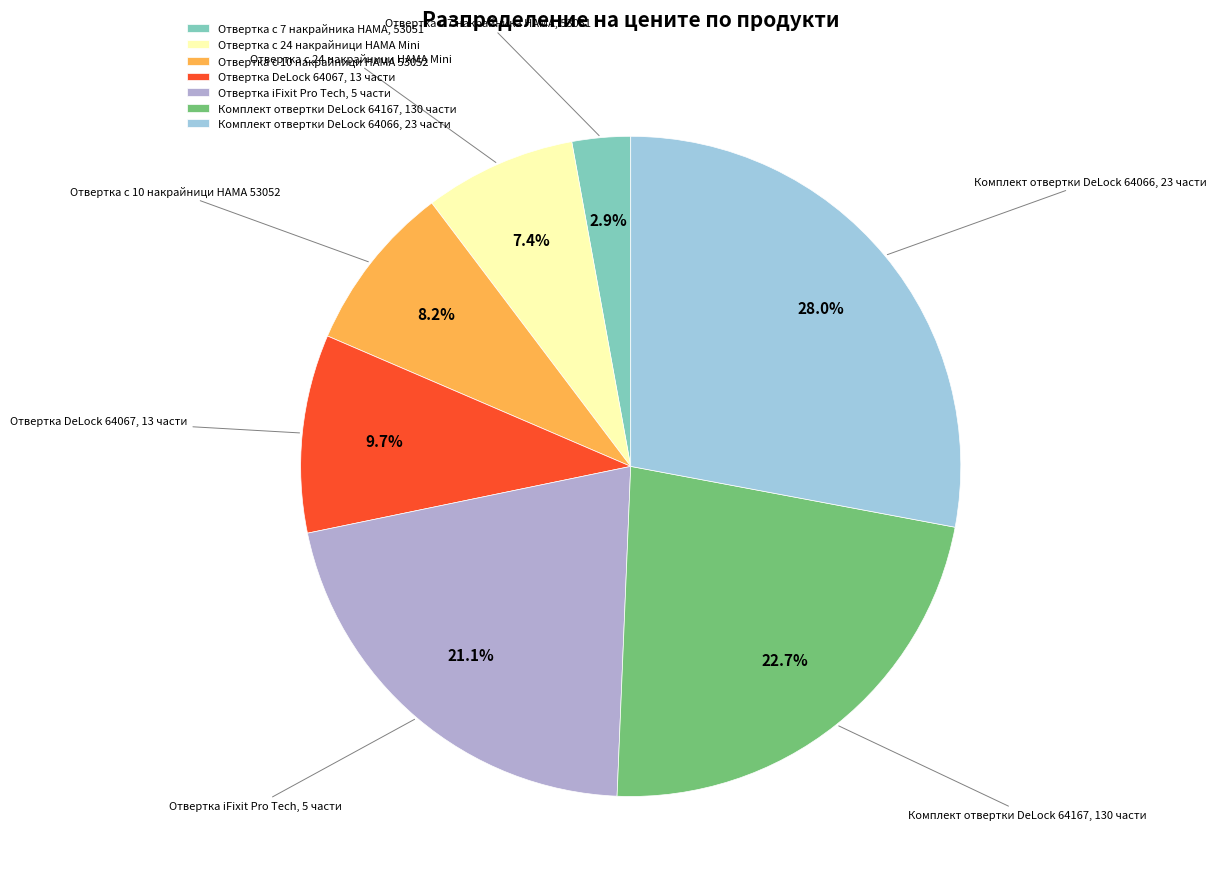

Between Отвертка с 7 накрайника HAMA, 53051 and Отвертка с 10 накрайници HAMA 53052, which is larger?

Отвертка с 10 накрайници HAMA 53052